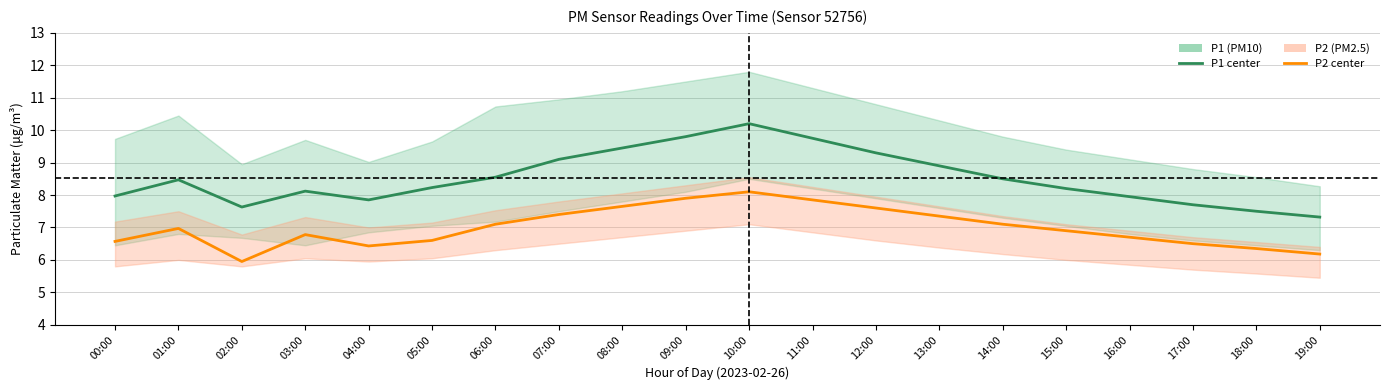

True or false: P2 (PM2.5) and P1 (PM10) intersect in this chart.

False